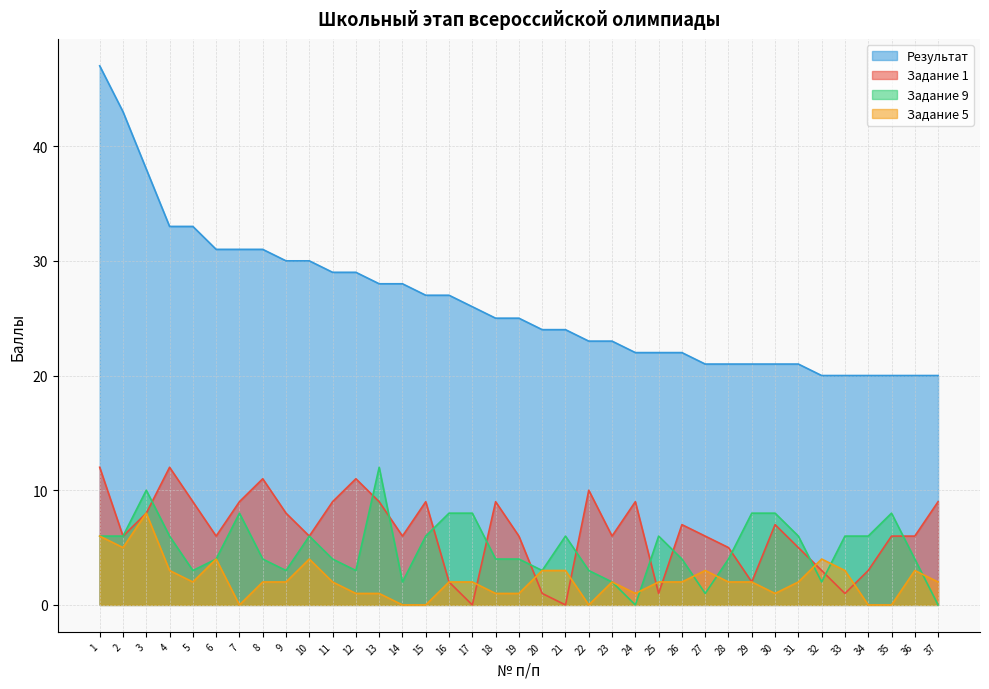

True or false: Результат and Задание 1 intersect in this chart.

False